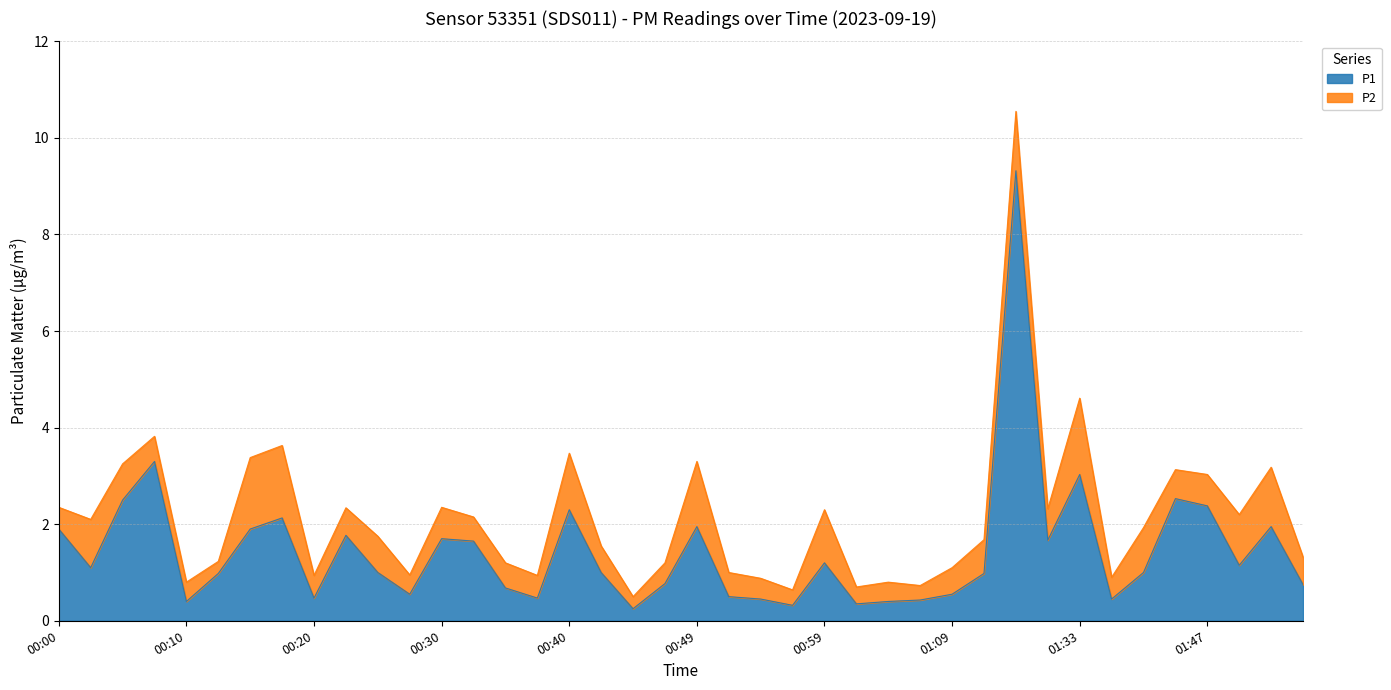

Rank the categories by value from lowest to highest.

00:45, 00:57, 01:02, 00:10, 01:04, 01:07, 00:54, 01:36, 00:20, 00:37, 00:52, 00:27, 01:09, 00:35, 01:54, 00:47, 00:13, 01:11, 00:25, 00:42, 01:39, 00:03, 01:49, 00:59, 00:32, 01:31, 00:30, 00:22, 00:00, 00:15, 00:49, 01:52, 00:18, 00:40, 01:47, 00:05, 01:44, 01:33, 00:08, 01:28